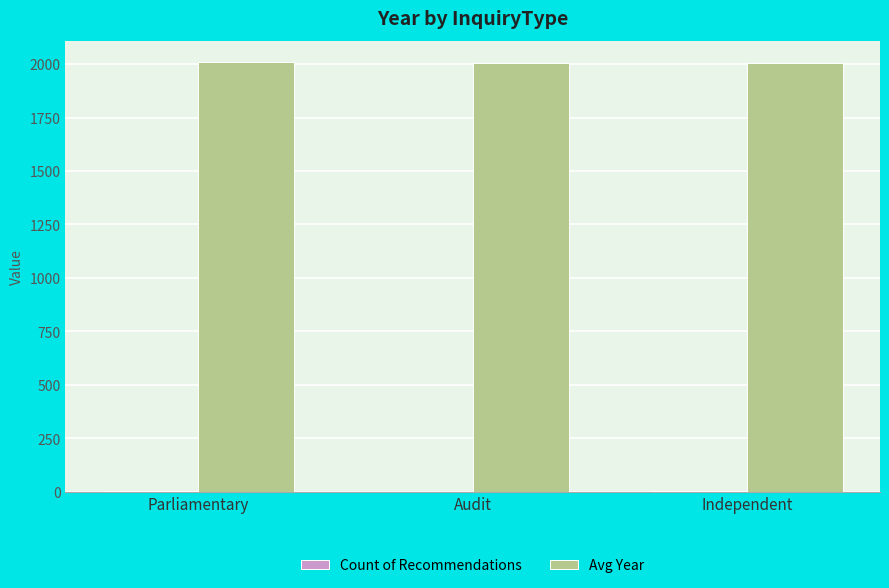

What is the spread (max minus min) of values at Audit?

2005.0